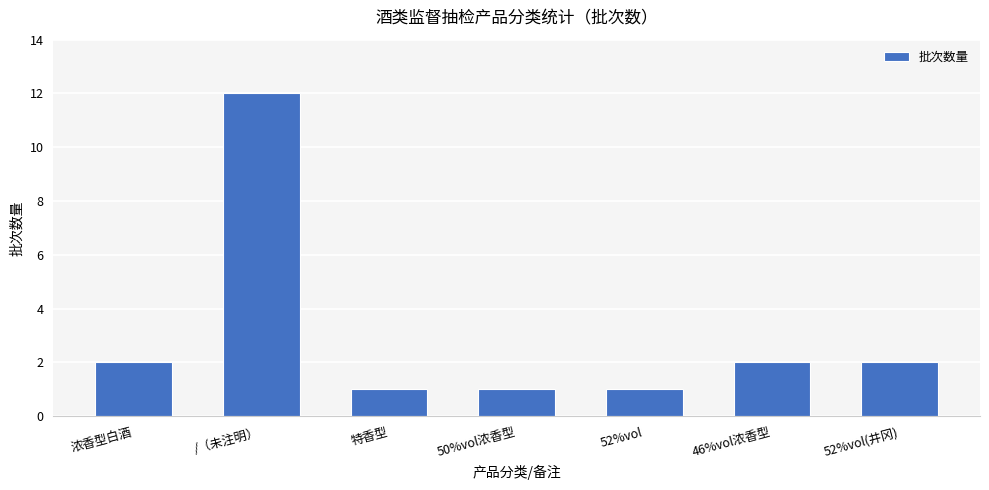

Approximately how many times larger is the value at 特香型 compared to 46%vol浓香型?

0.5